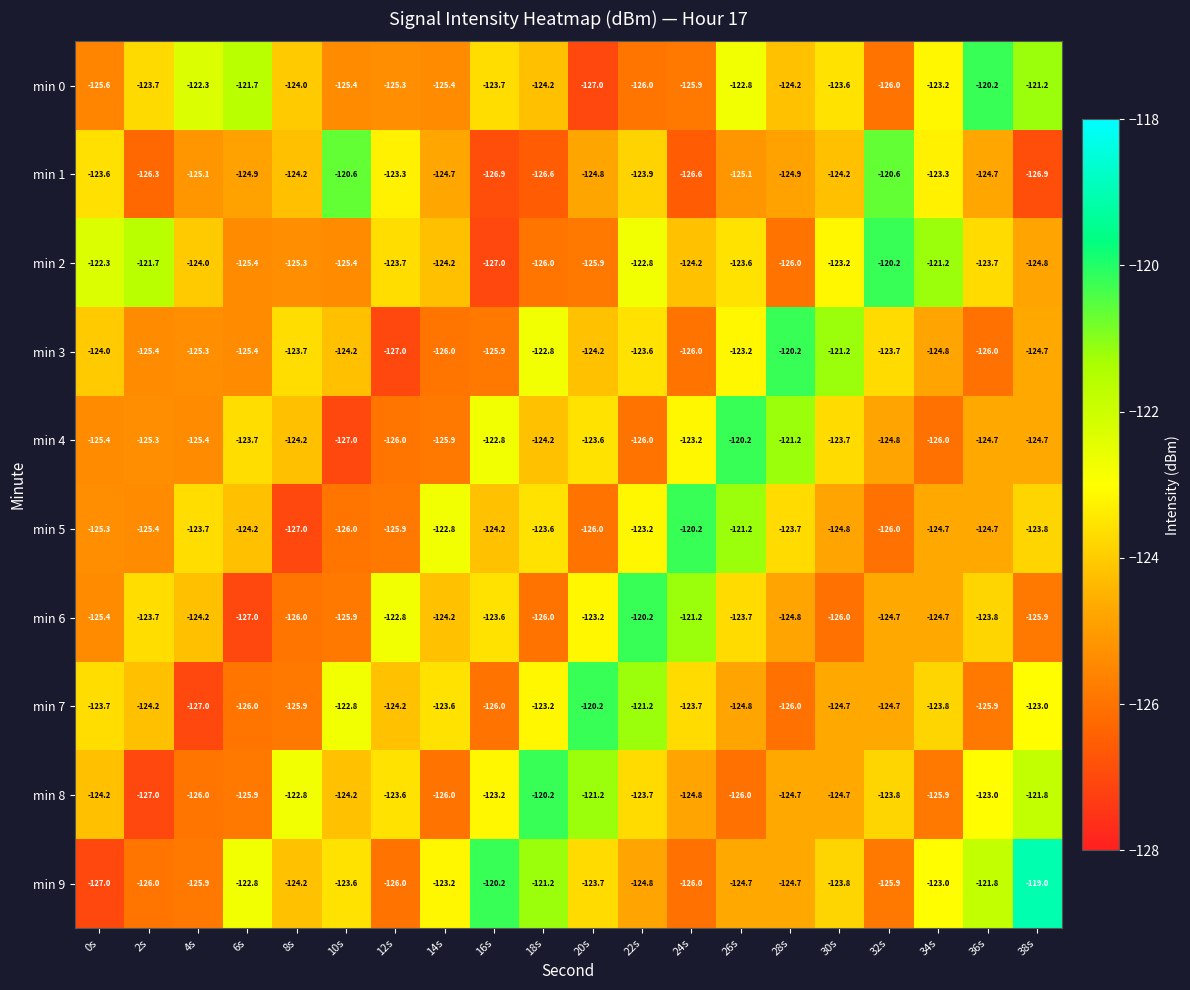

What is the difference between the maximum and minimum values in the min 2 series?

6.8